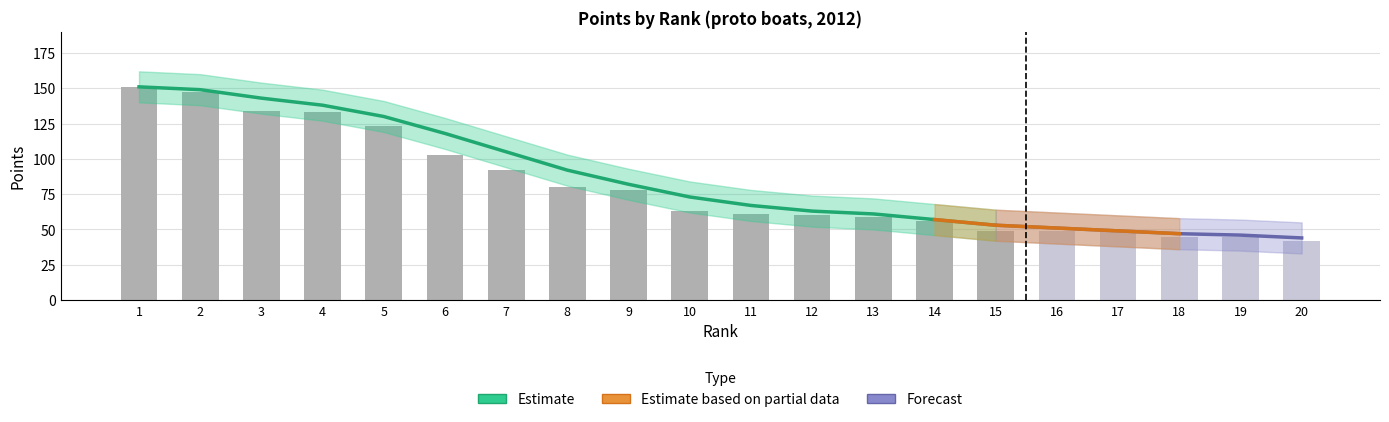

Count the number of categories in the chart.

20